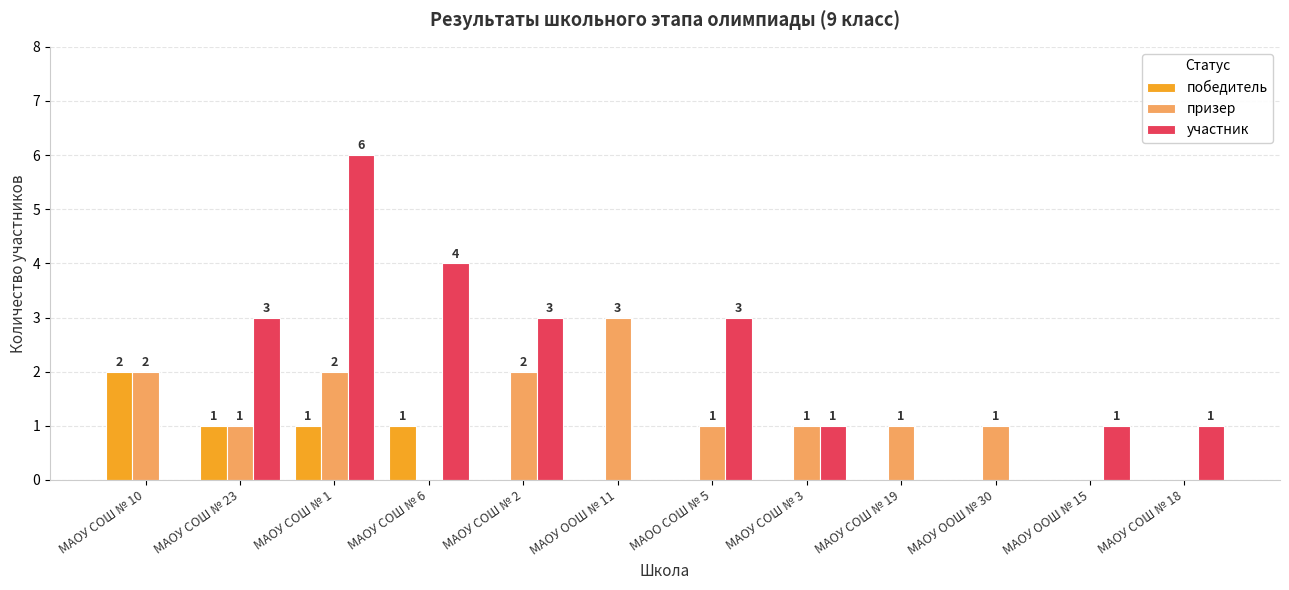

Which category has the highest value across all series?

МАОУ СОШ № 1